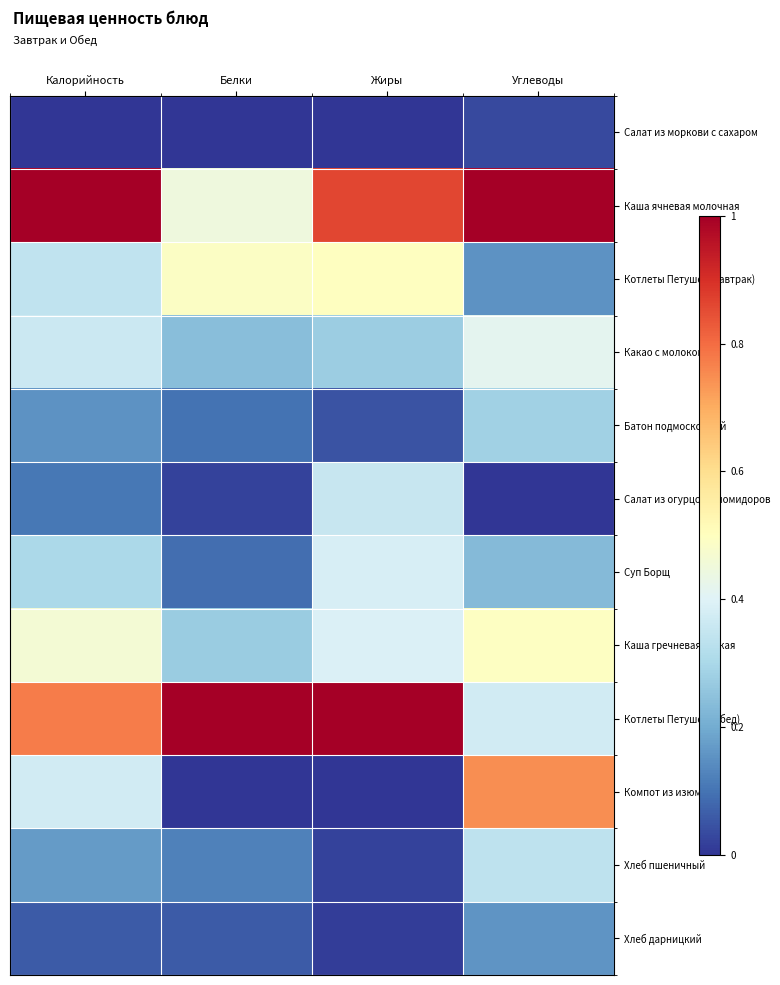

Reading left to right, what are all the values shown in this chart?

Салат из моркови с сахаром: Калорийность=0.0	Белки=0.0	Жиры=0.0	Углеводы=0.0
Каша ячневая молочная: Калорийность=1.0	Белки=0.4	Жиры=0.9	Углеводы=1.0
Котлеты Петушок (завтрак): Калорийность=0.3	Белки=0.5	Жиры=0.5	Углеводы=0.2
Какао с молоком: Калорийность=0.4	Белки=0.2	Жиры=0.3	Углеводы=0.4
Батон подмосковный: Калорийность=0.2	Белки=0.1	Жиры=0.0	Углеводы=0.3
Салат из огурцов и помидоров: Калорийность=0.1	Белки=0.0	Жиры=0.4	Углеводы=0.0
Суп Борщ: Калорийность=0.3	Белки=0.1	Жиры=0.4	Углеводы=0.2
Каша гречневая вязкая: Калорийность=0.5	Белки=0.3	Жиры=0.4	Углеводы=0.5
Котлеты Петушок (обед): Калорийность=0.8	Белки=1.0	Жиры=1.0	Углеводы=0.4
Компот из изюма: Калорийность=0.4	Белки=0.0	Жиры=0.0	Углеводы=0.7
Хлеб пшеничный: Калорийность=0.2	Белки=0.1	Жиры=0.0	Углеводы=0.3
Хлеб дарницкий: Калорийность=0.1	Белки=0.1	Жиры=0.0	Углеводы=0.2